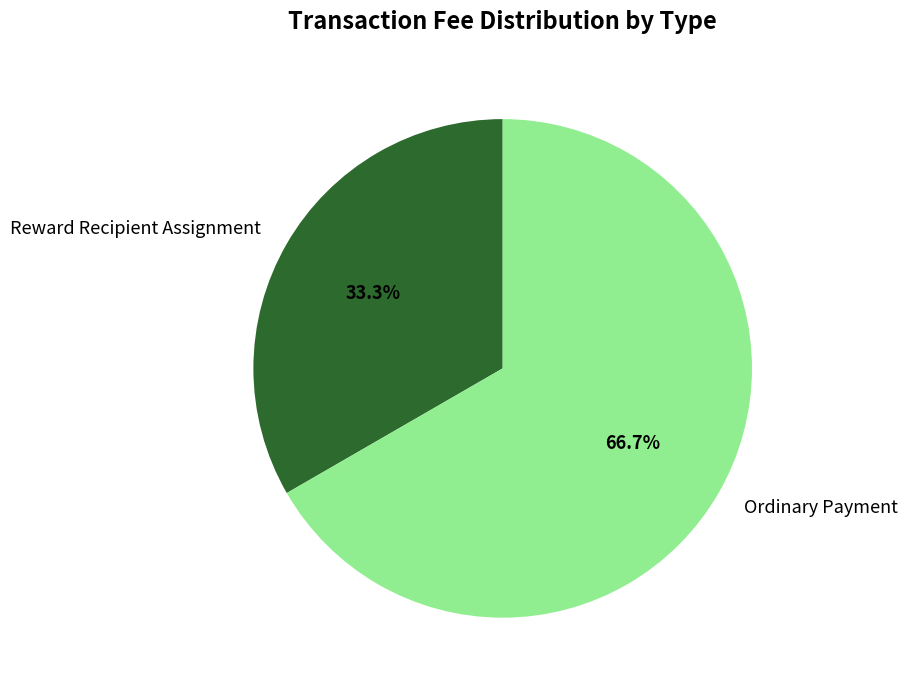

How much of the chart is everything except Reward Recipient Assignment?

66.7%